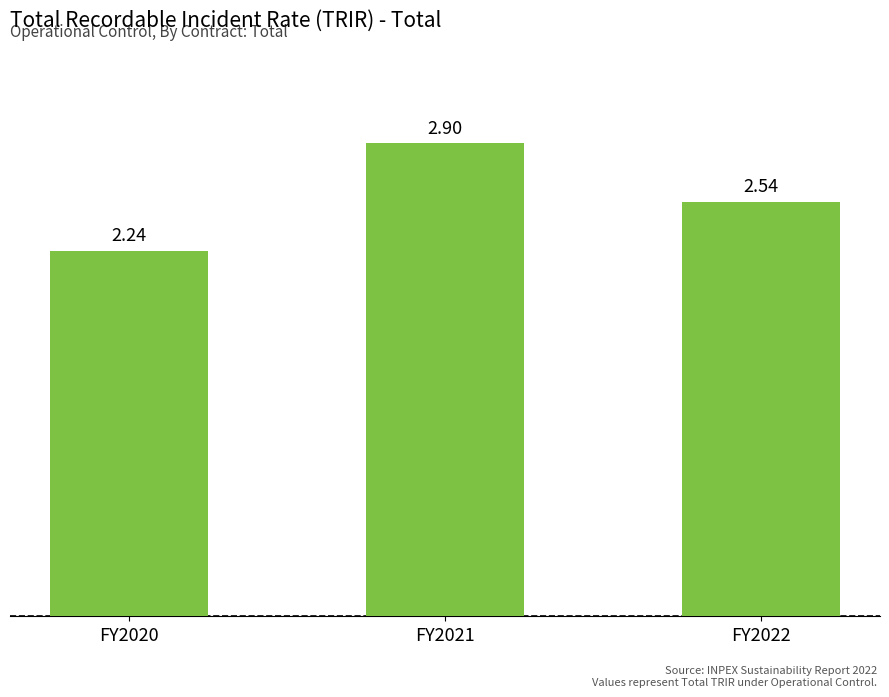

How many bars are there in total?

3